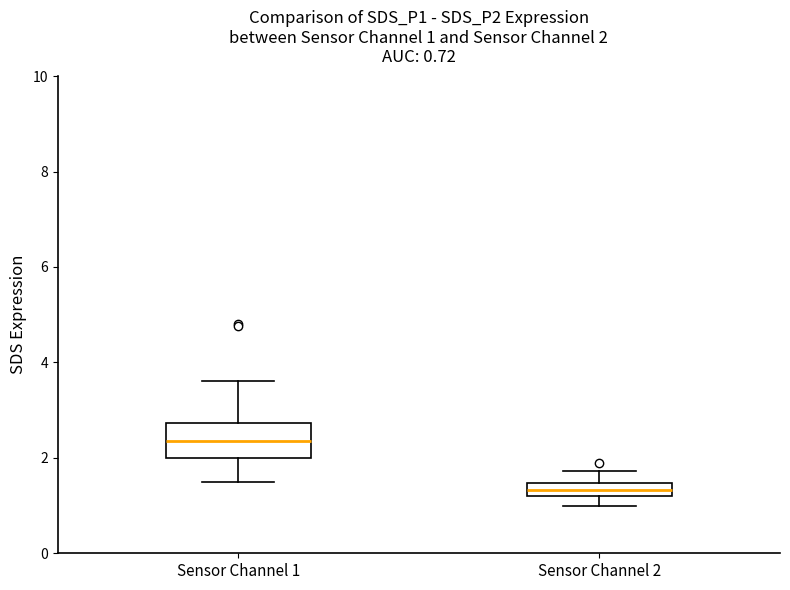

Which box has the lowest median line?

Sensor Channel 2